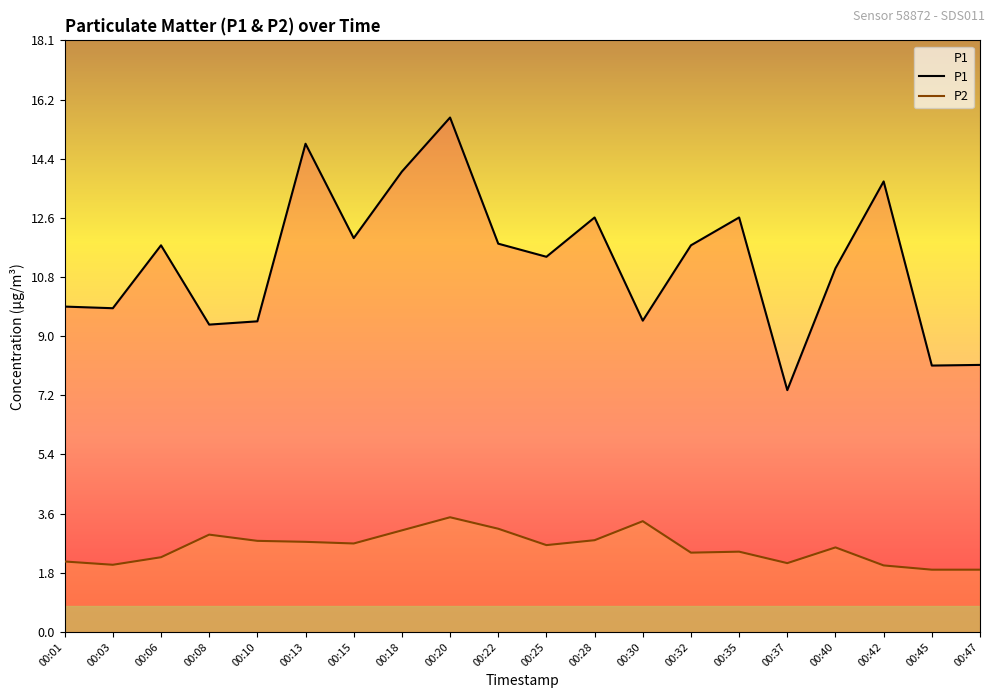

List the series in order of their overall mean, lowest first.

P2, P1